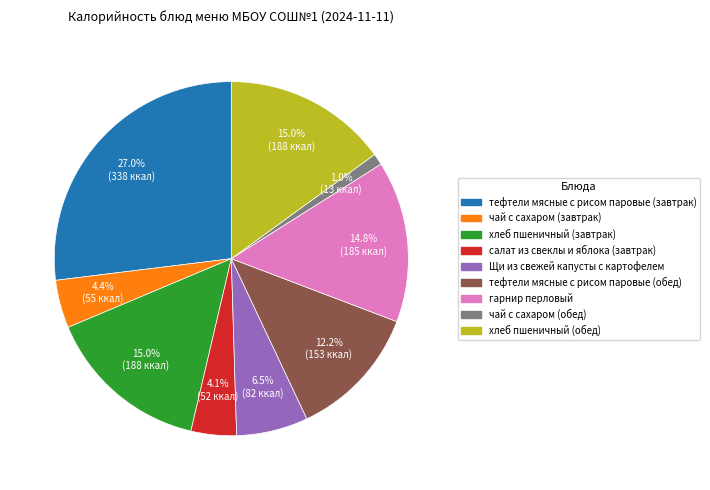

Which category has the biggest portion of the pie?

тефтели мясные с рисом паровые (завтрак)